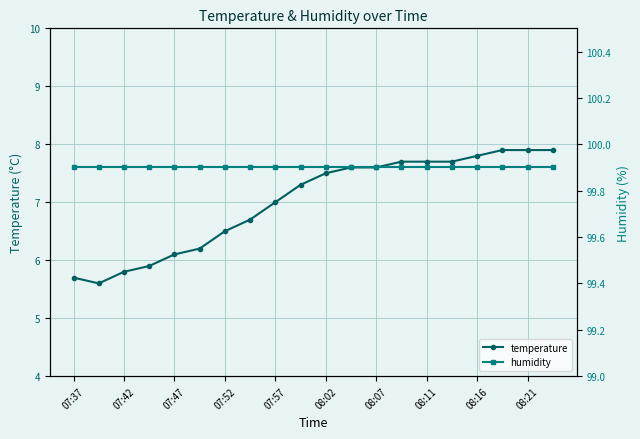

What is the spread (max minus min) of values at 08:11?

92.2